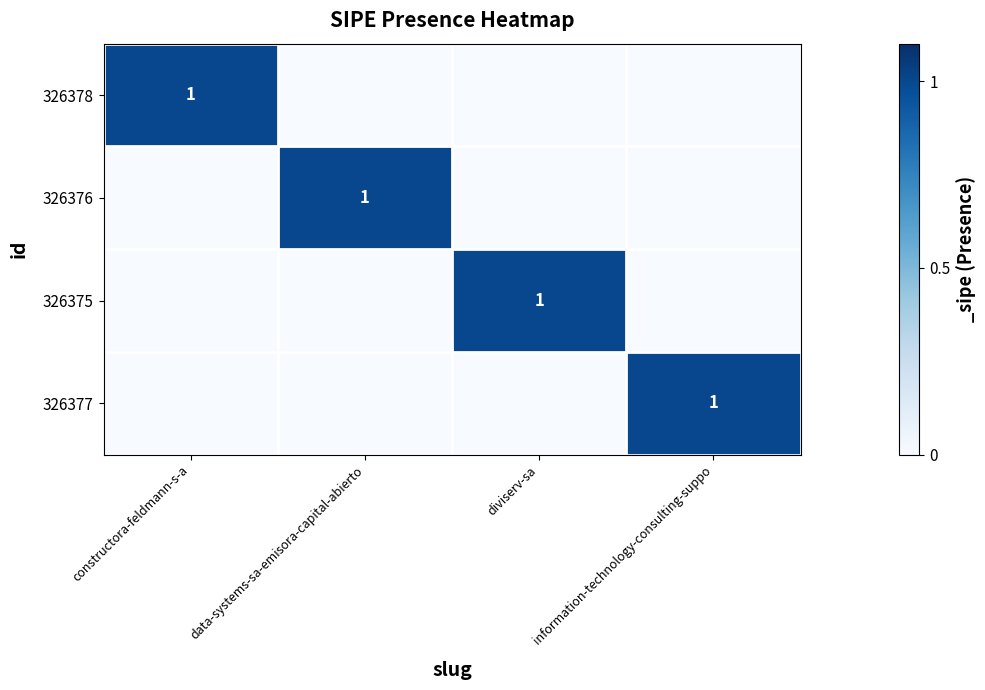

Which has a higher value, constructora-feldmann-s-a or data-systems-sa-emisora-capital-abierto?

constructora-feldmann-s-a